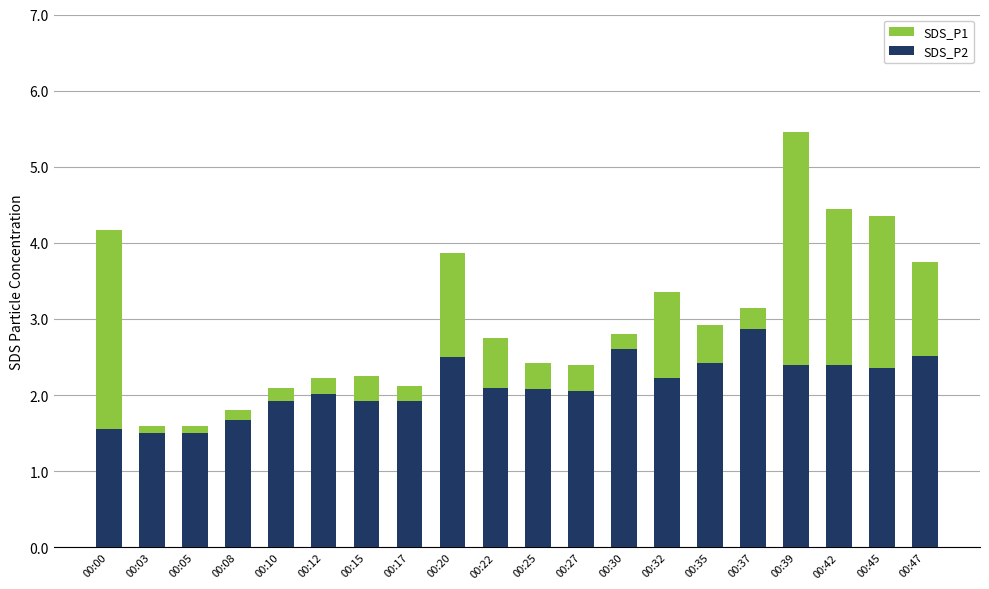

Reading left to right, transcribe all the data shown in this chart.

SDS_P1: 4.2	1.6	1.6	1.8	2.1	2.2	2.2	2.1	3.9	2.8	2.4	2.4	2.8	3.4	2.9	3.1	5.5	4.5	4.3	3.8
SDS_P2: 1.6	1.5	1.5	1.7	1.9	2.0	1.9	1.9	2.5	2.1	2.1	2.0	2.6	2.2	2.4	2.9	2.4	2.4	2.4	2.5